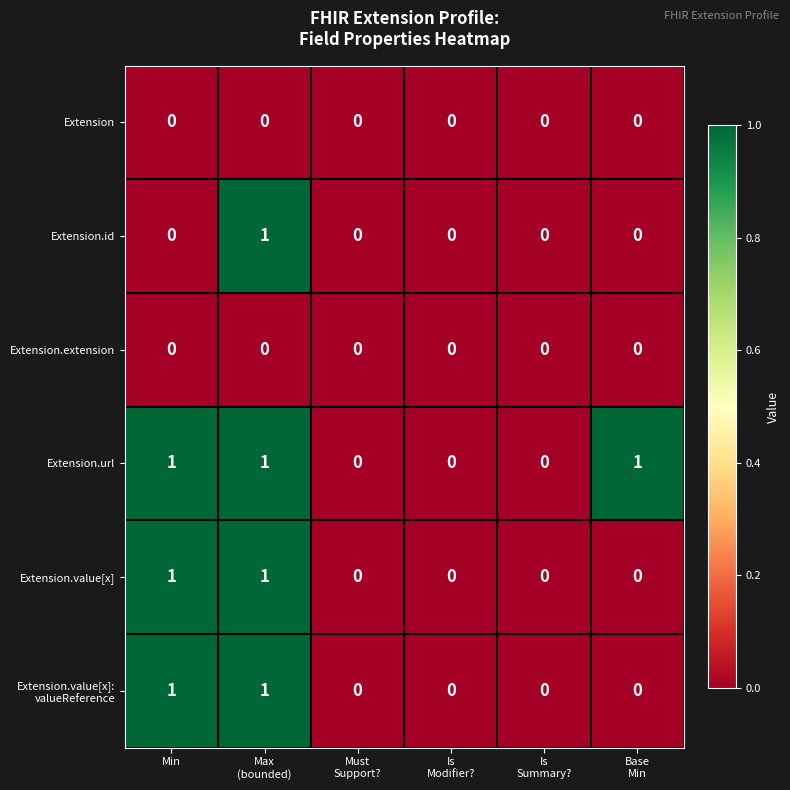

The value of Extension.id at Min is 1. True or false?

False